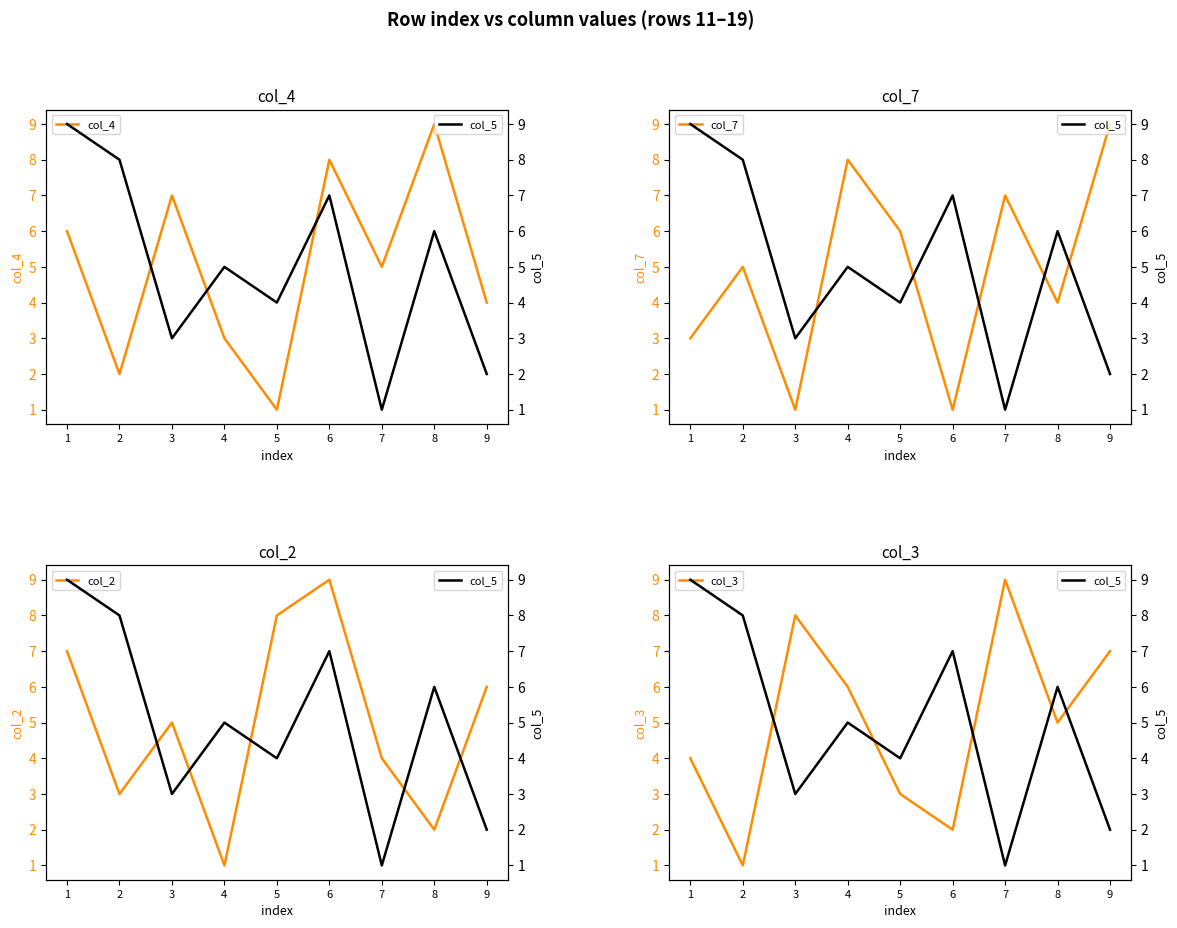

How many intersections are there between col_3 and col_2?

3